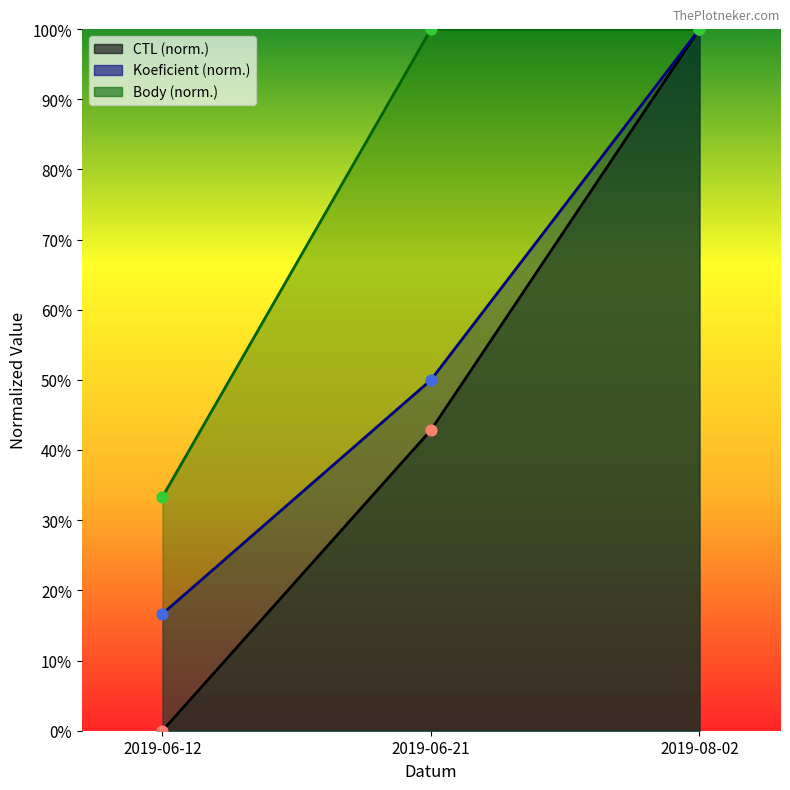

Which series reaches the maximum Y coordinate?

CTL